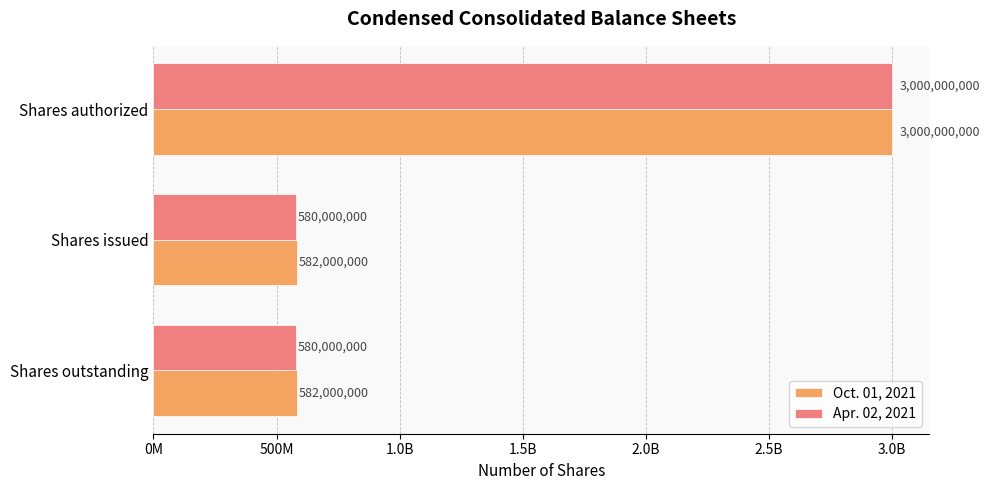

What is the average value of the Oct. 01, 2021 series?

1388000000